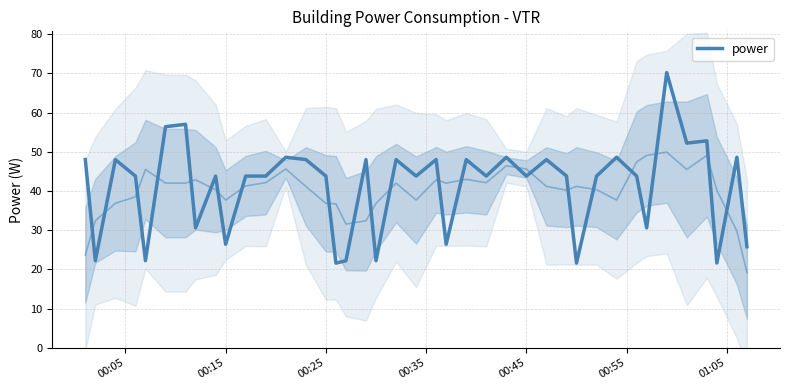

How many values are below 43?

12